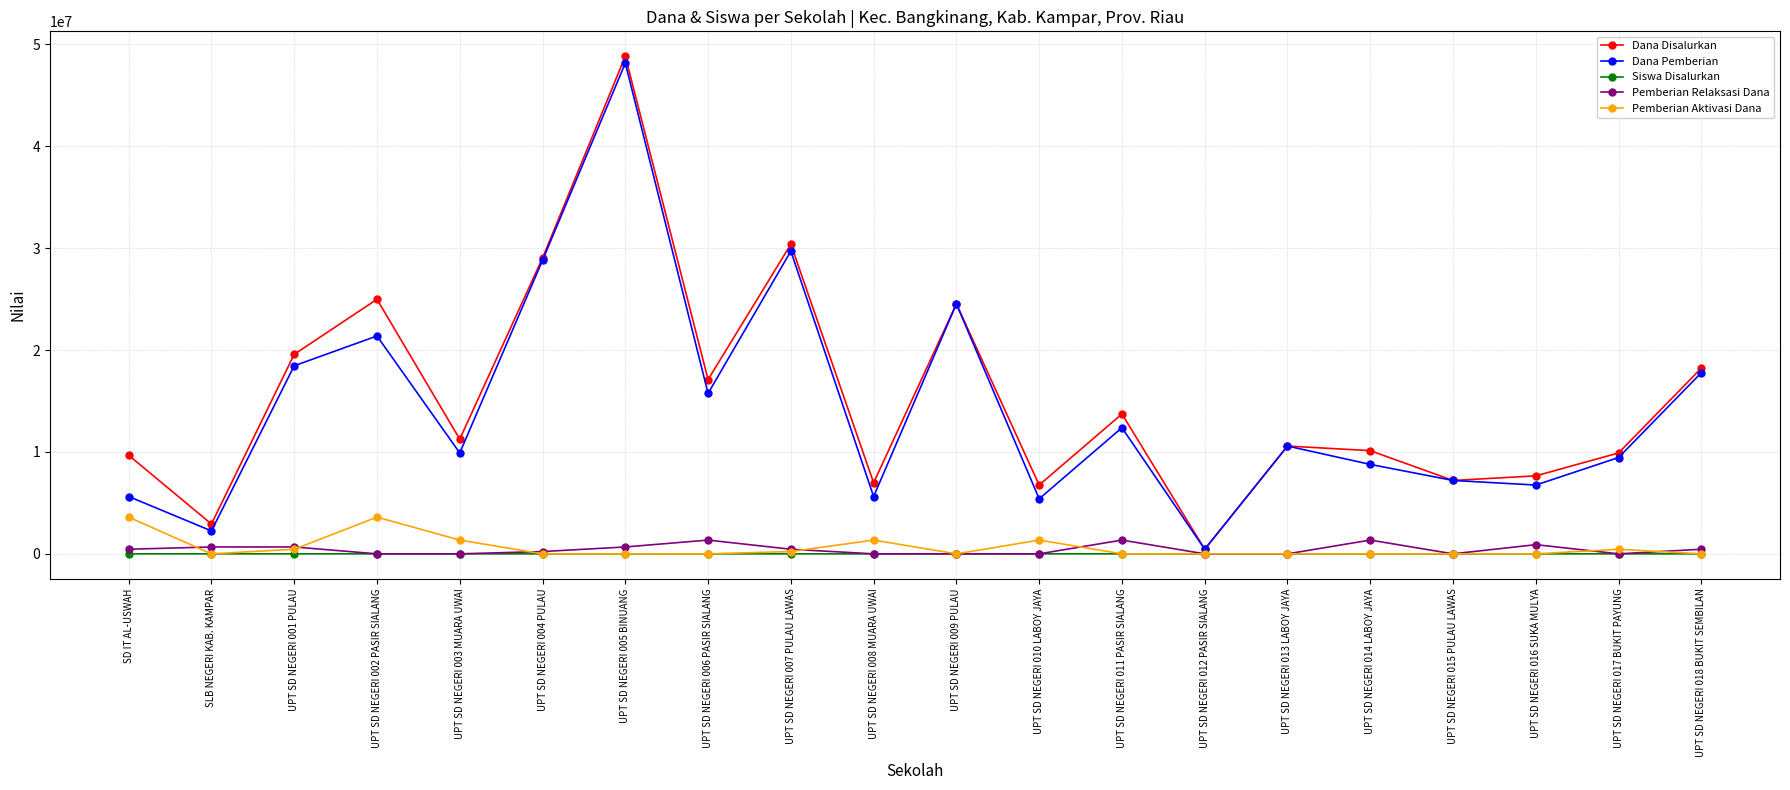

What is the label of the 7th point from the left?

UPT SD NEGERI 005 BINUANG